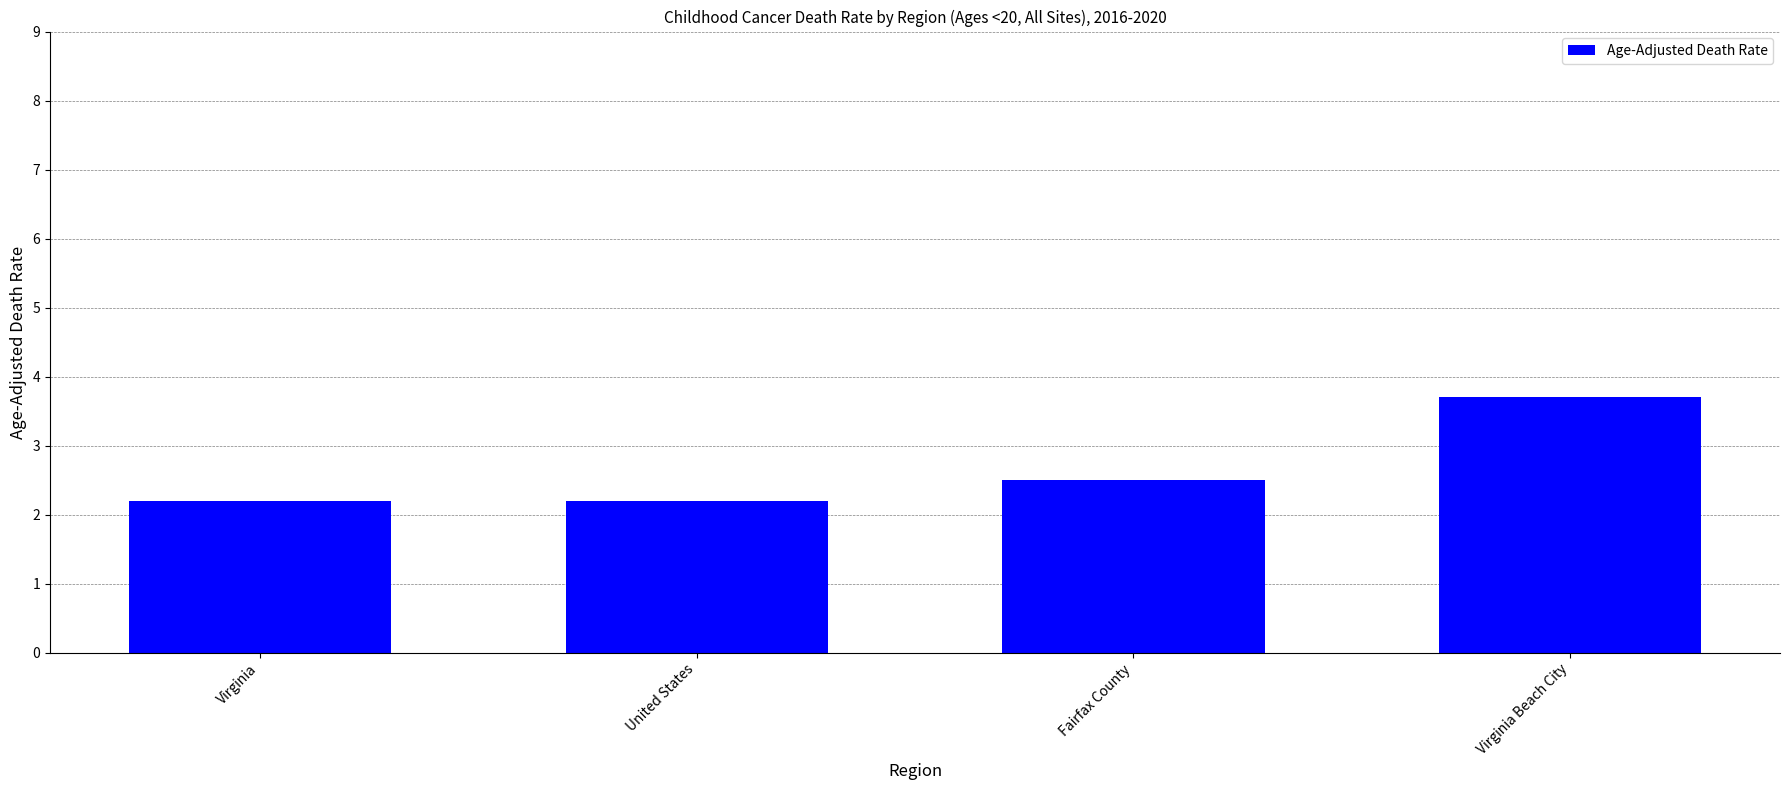

What is the smallest value displayed?

2.2